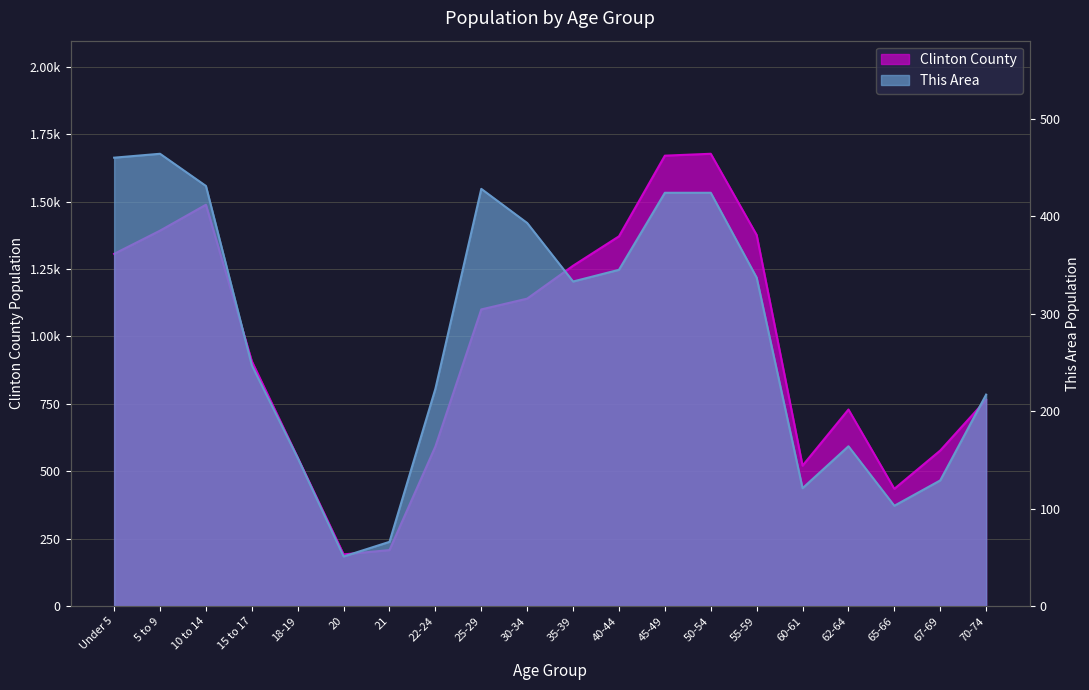

At how many categories does at least one series exceed 1083?

10